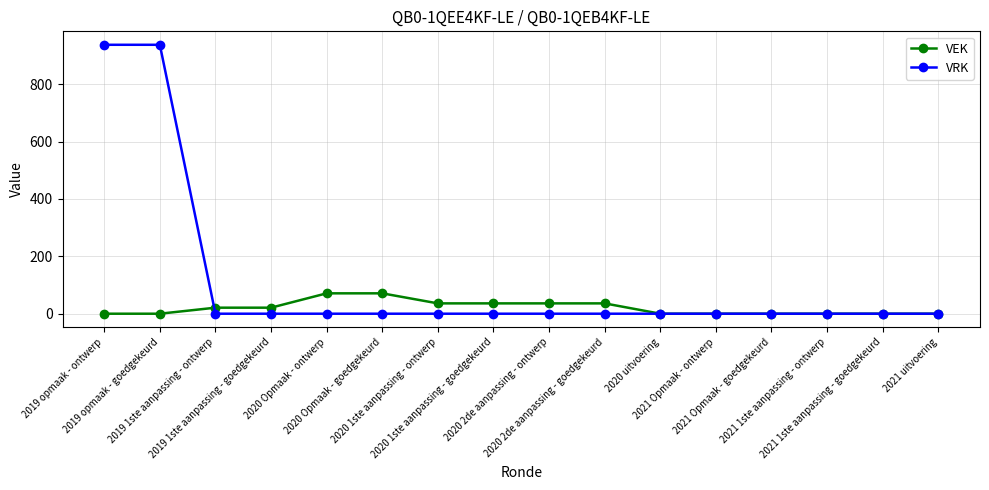

What is the label of the 6th point from the right?

2020 uitvoering